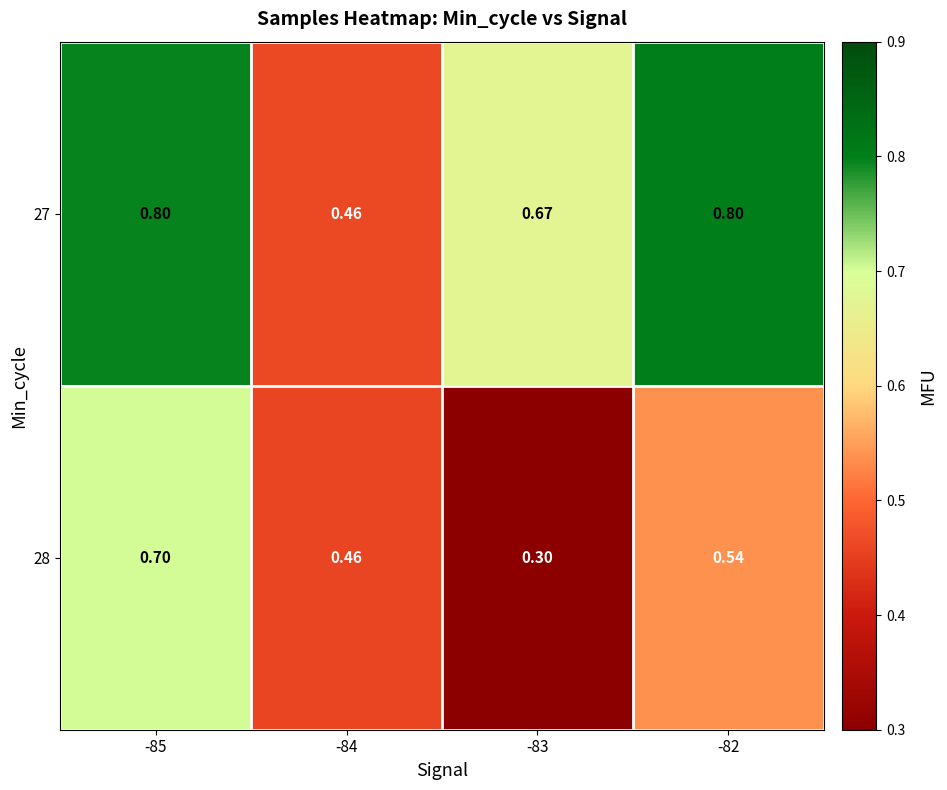

Is the value of 28 at -84 greater than the value of 27 at -82?

No